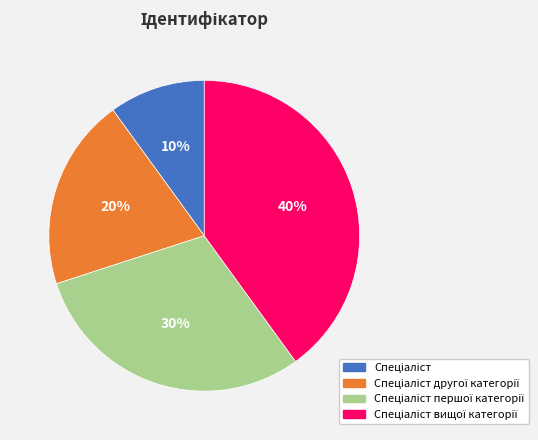

To the nearest percent, what is the average slice percentage?

25%